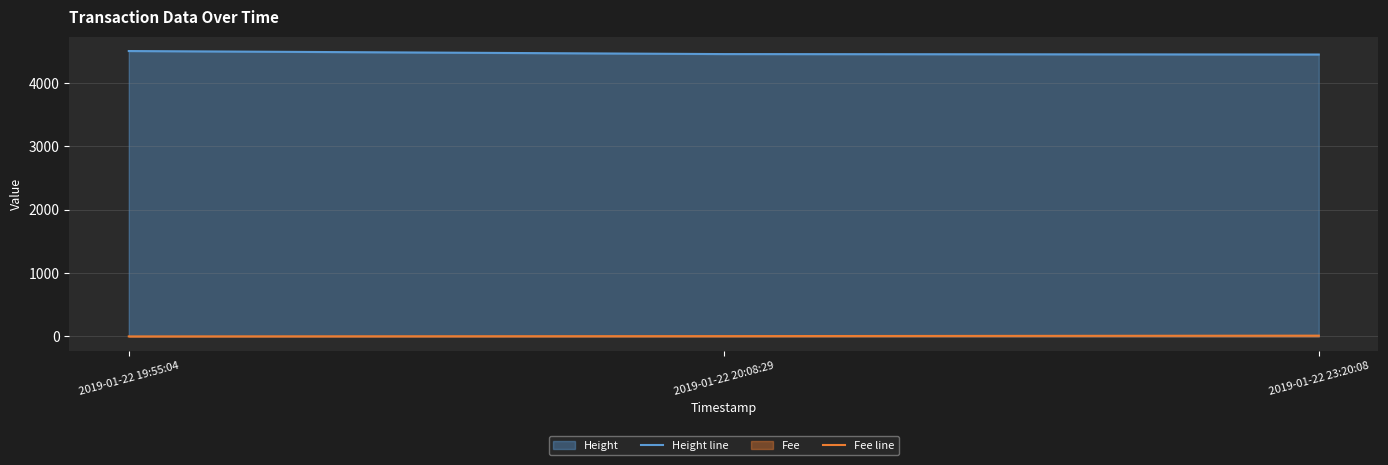

Does the chart have visible grid lines?

Yes